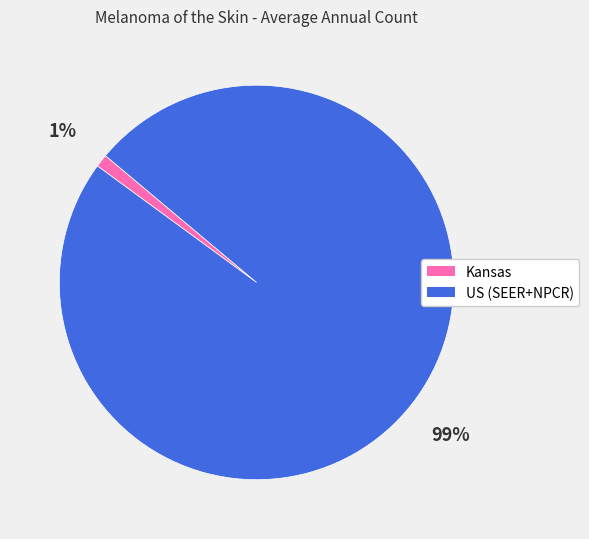

What percentage is the US (SEER+NPCR) slice, to the nearest percent?

99%